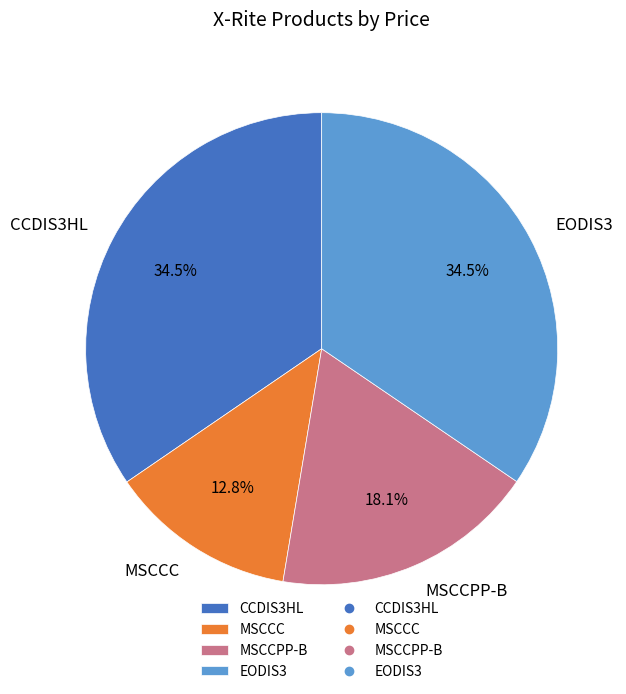

The MSCCC slice represents 7% of the pie. True or false?

False